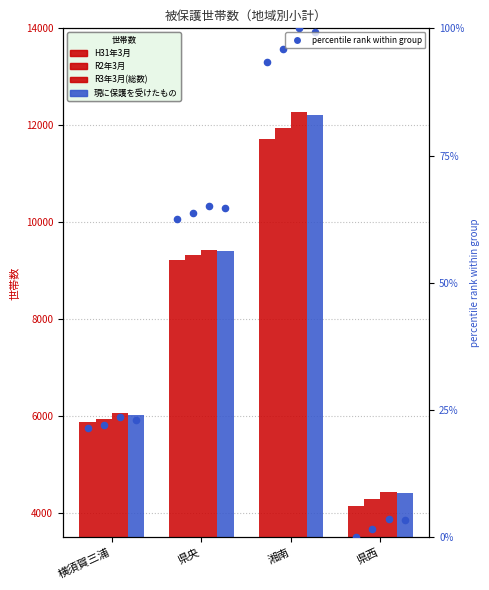

Is the value of 現に保護を受けたもの at 横須賀三浦 greater than the value of R3年3月(総数) at 横須賀三浦?

No